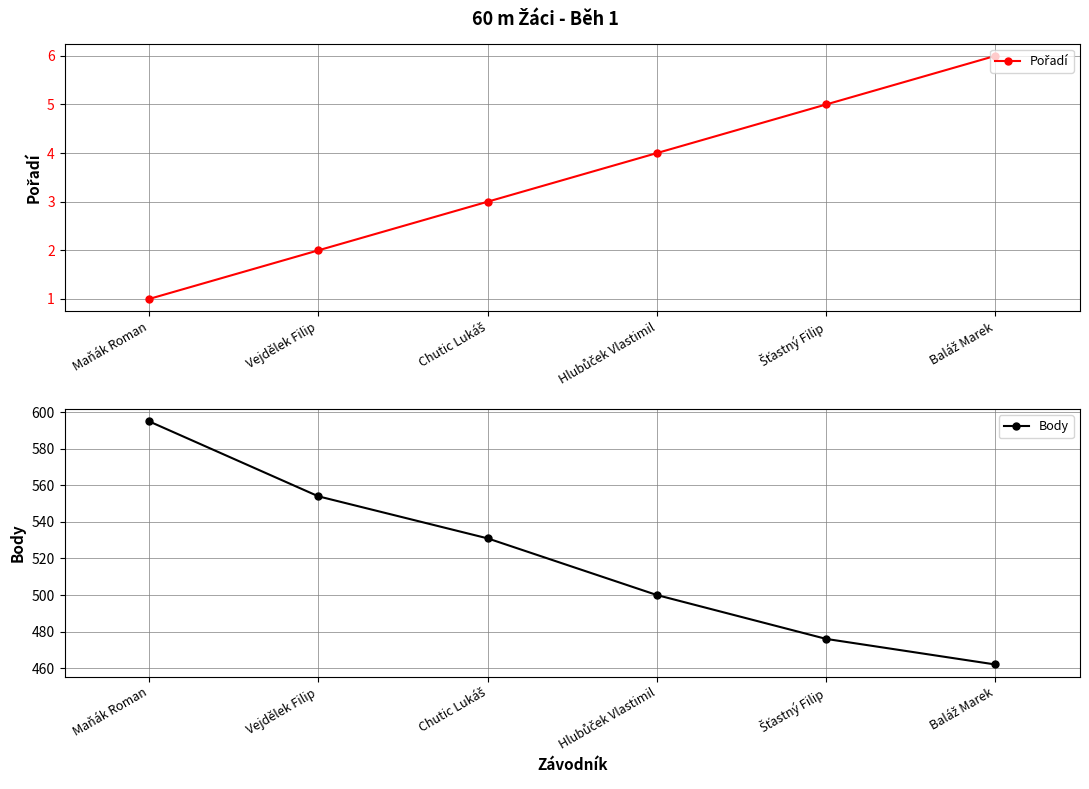

Which series has the widest spread of values?

Body